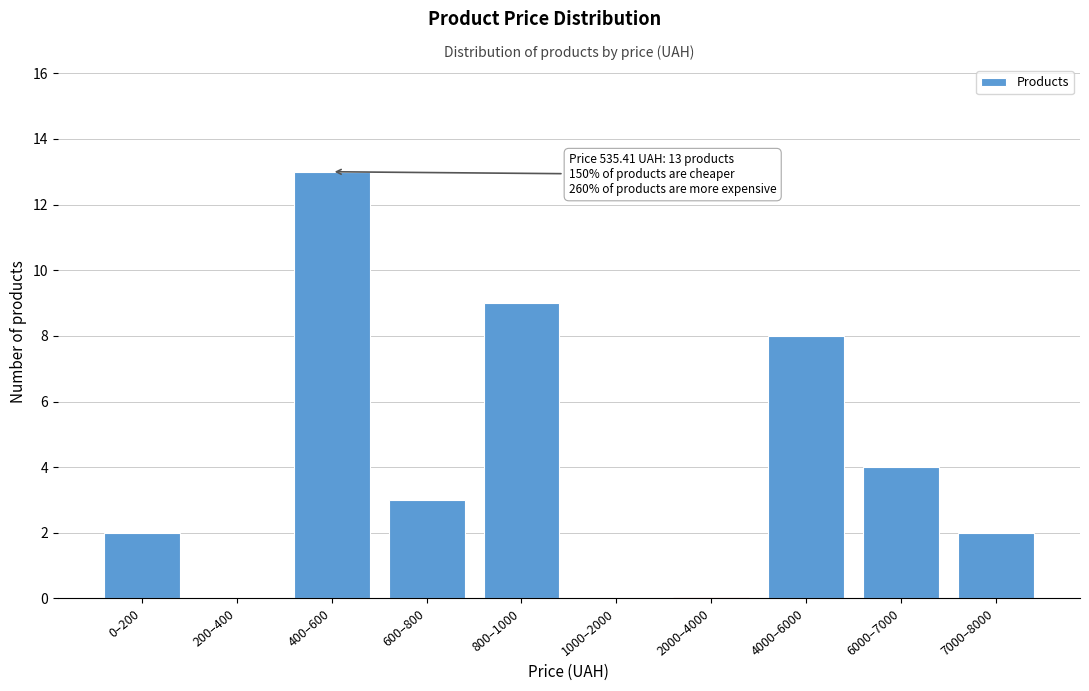

Reading right to left, transcribe all the data shown in this chart.

7000–8000=2	6000–7000=4	4000–6000=8	2000–4000=0	1000–2000=0	800–1000=9	600–800=3	400–600=13	200–400=0	0–200=2